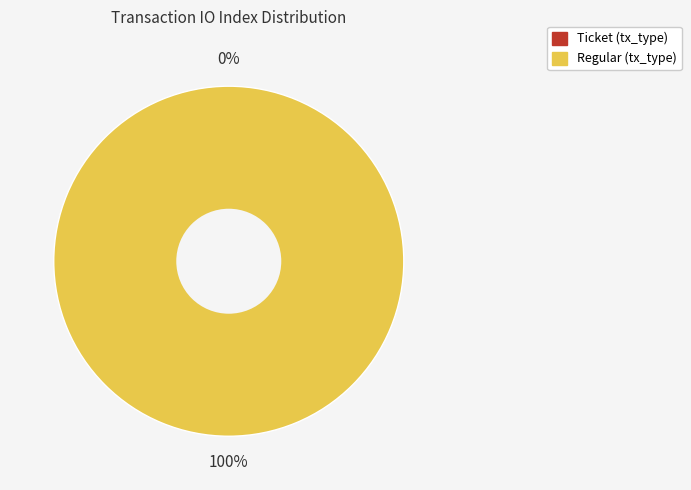

Between Ticket and Regular, which is larger?

Regular